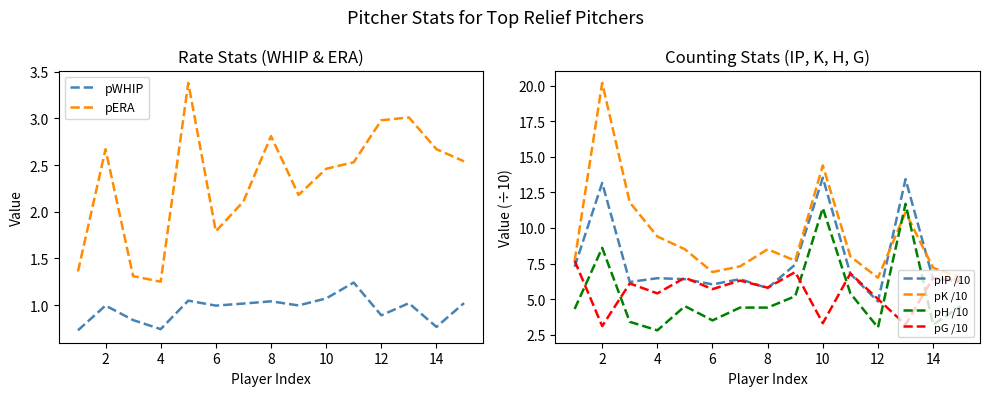

What is the lowest value of the pIP /10 series?

4.8